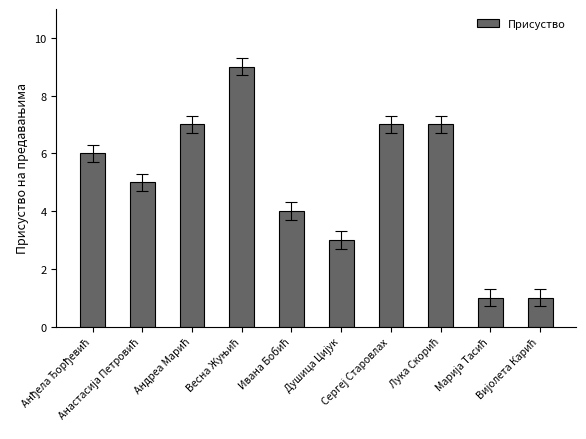

What is the sum of all values?

50